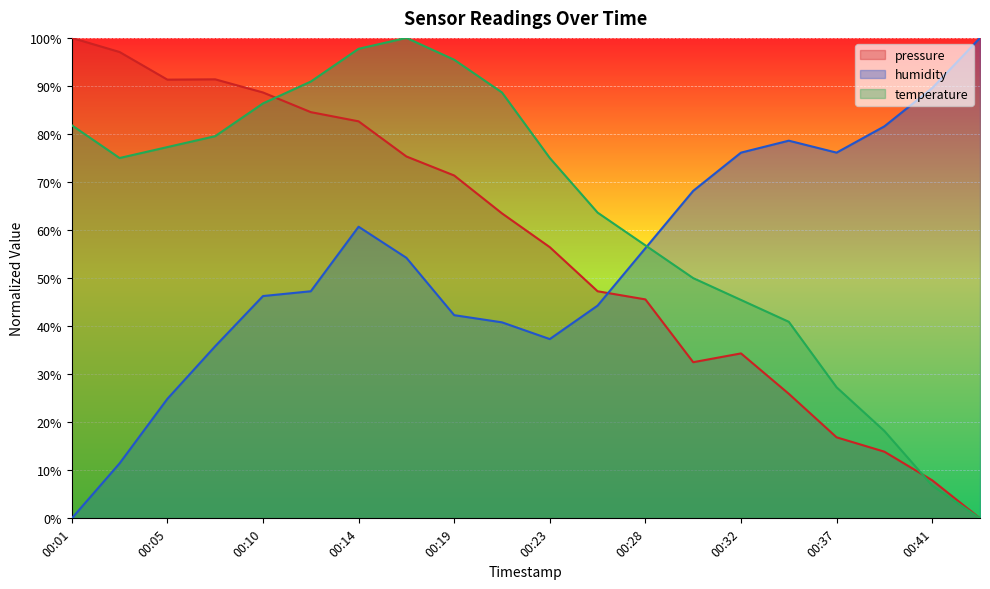

At how many categories does at least one series exceed 4?

20